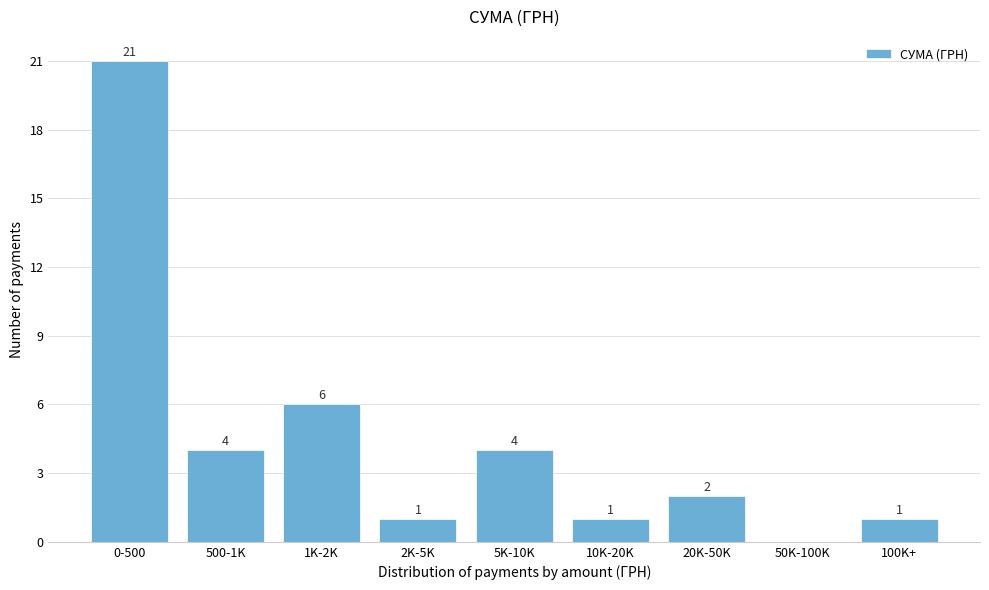

Reading right to left, list all the values displayed in this chart.

100K+=1	50K-100K=0	20K-50K=2	10K-20K=1	5K-10K=4	2K-5K=1	1K-2K=6	500-1K=4	0-500=21